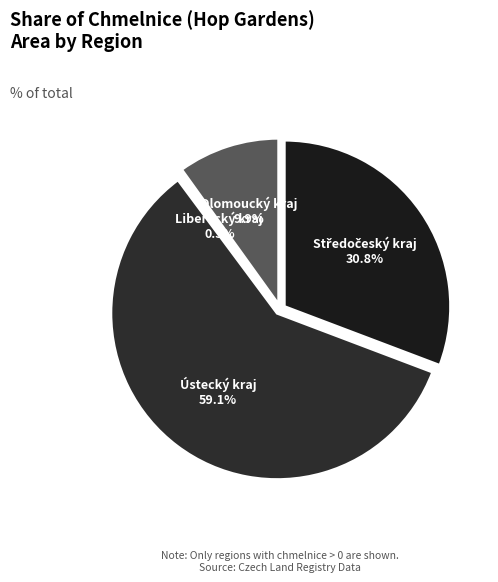

Which category has the smallest portion of the pie?

Liberecký kraj